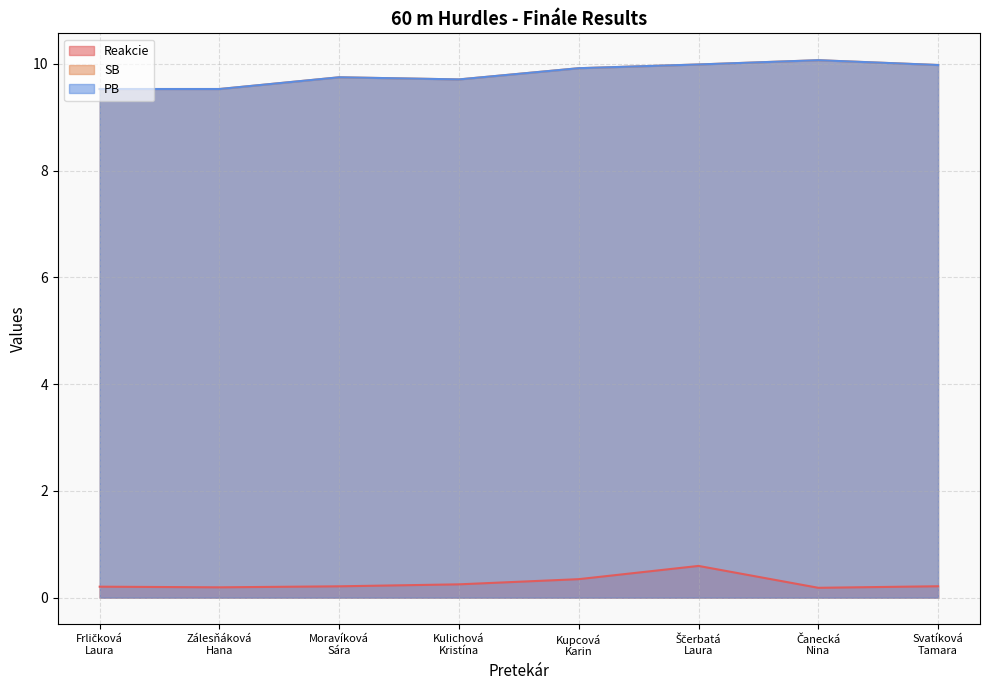

What is the value of the SB point at the 4th from the left?

9.7